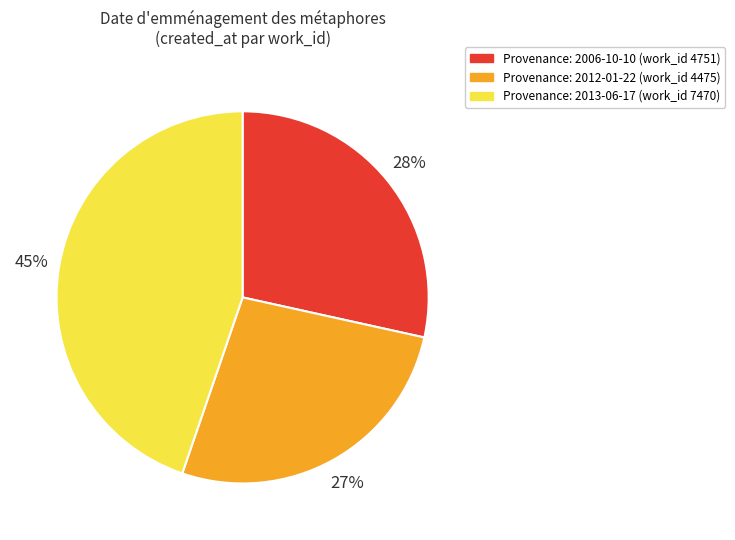

To the nearest percent, what is the average slice percentage?

33%